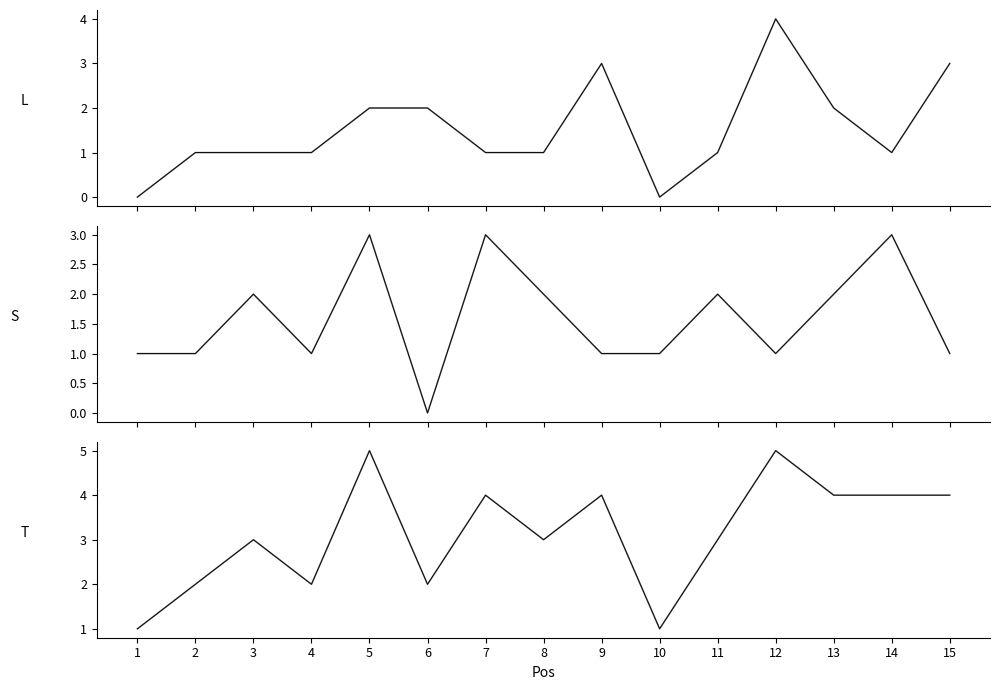

What is the difference between the maximum and second lowest values in the S_dark series?

2